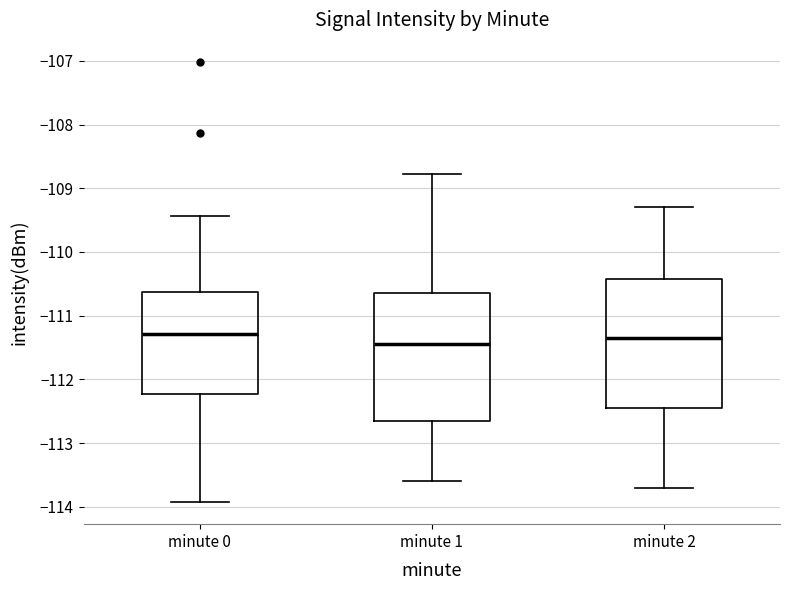

Which box has the lowest median line?

minute 1